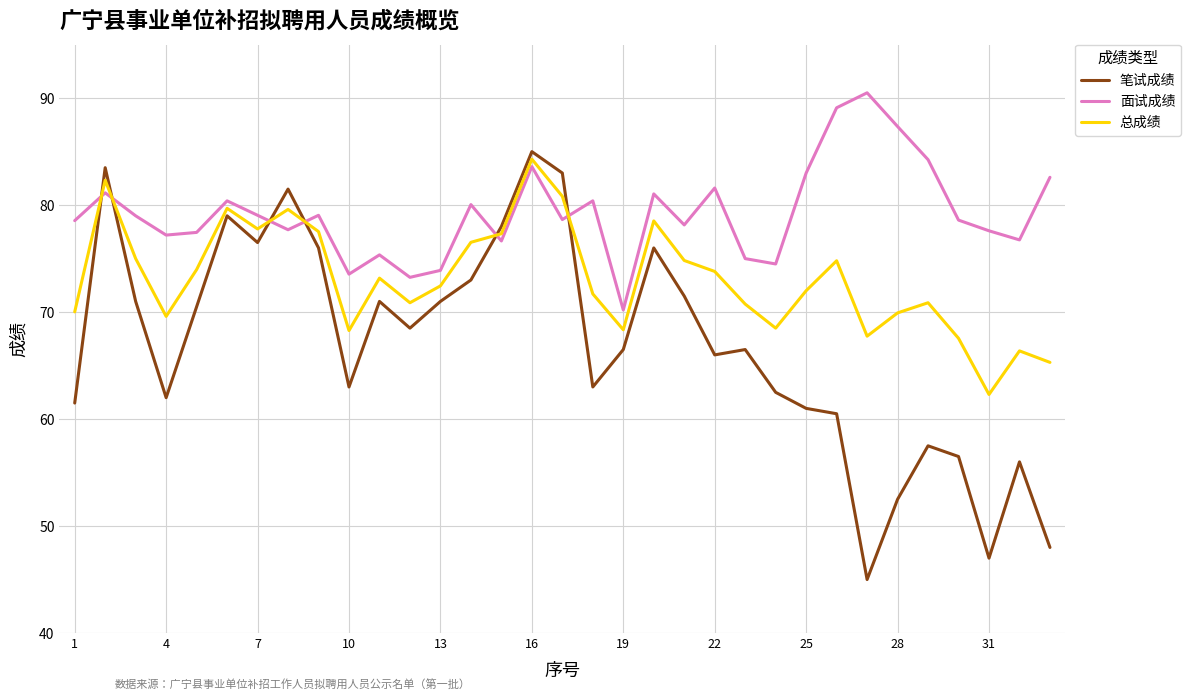

Which series has the widest spread of values?

笔试成绩